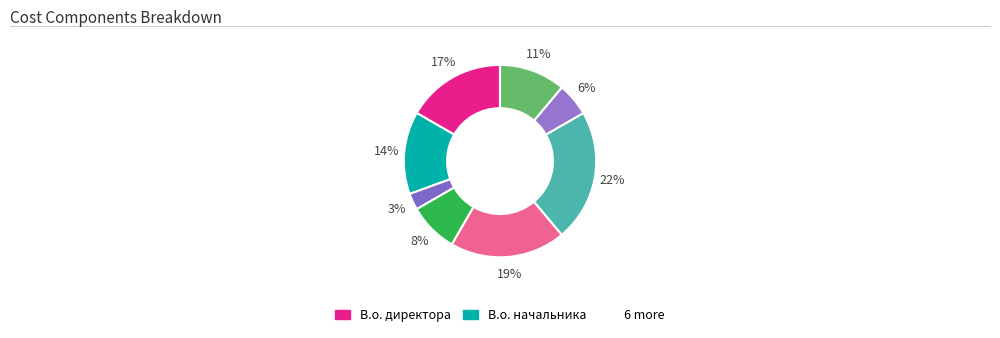

Rank the categories by value from lowest to highest.

Генеральний директор, Начальник, Головний лікар, Ректор, В.о. начальника, В.о. директора, Директор, Завідувач філією